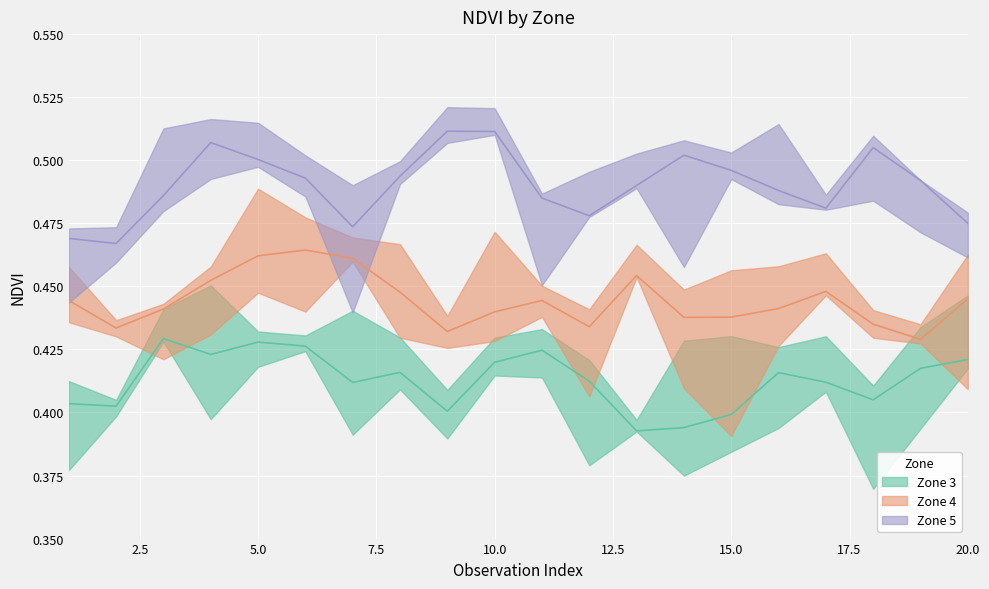

True or false: Zone 3 and Zone 4 intersect in this chart.

False